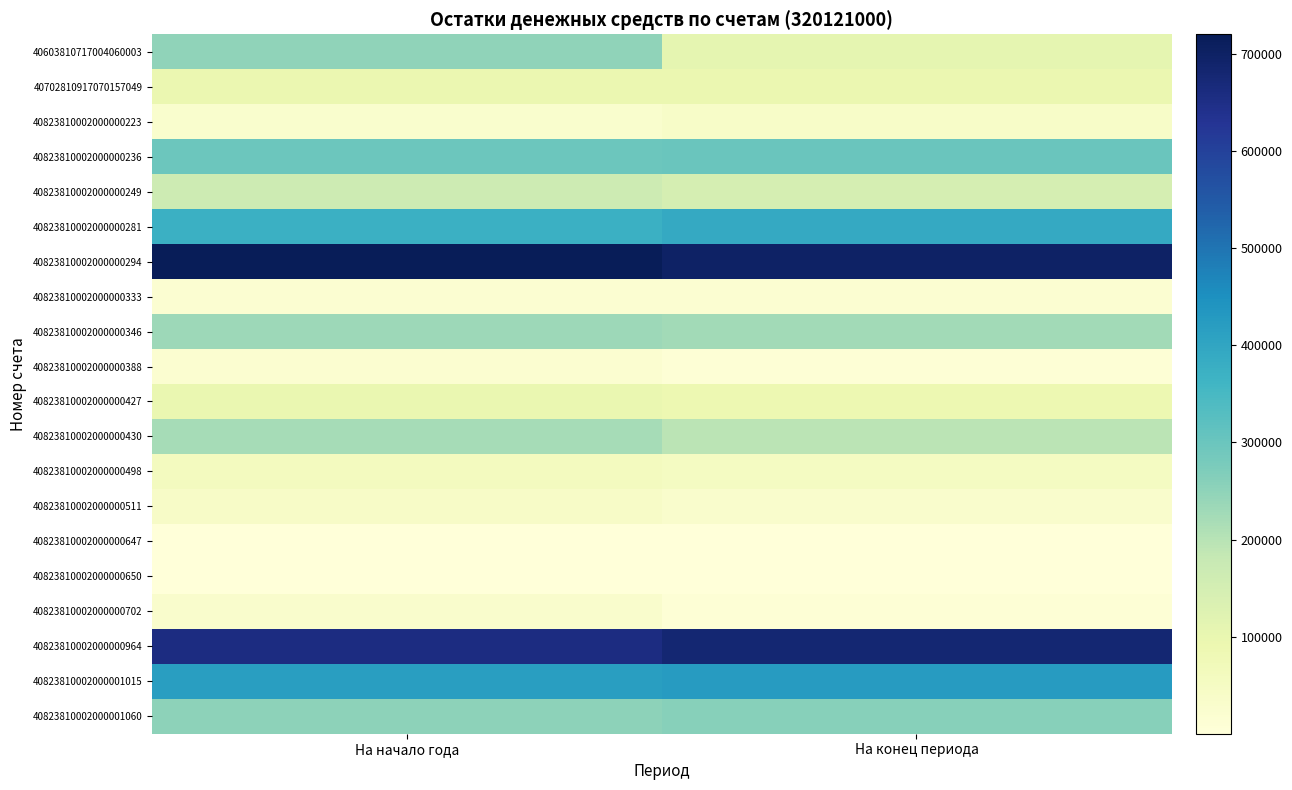

How many series are shown in this chart?

20